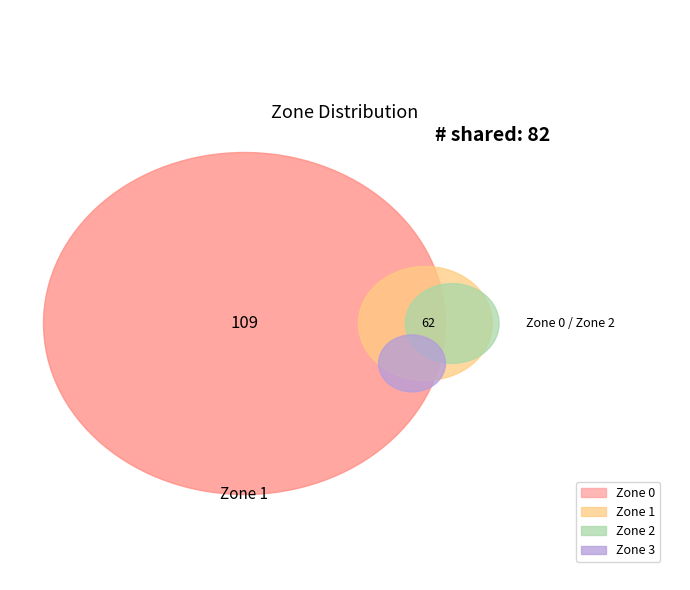

How many slices are in this pie chart?

4